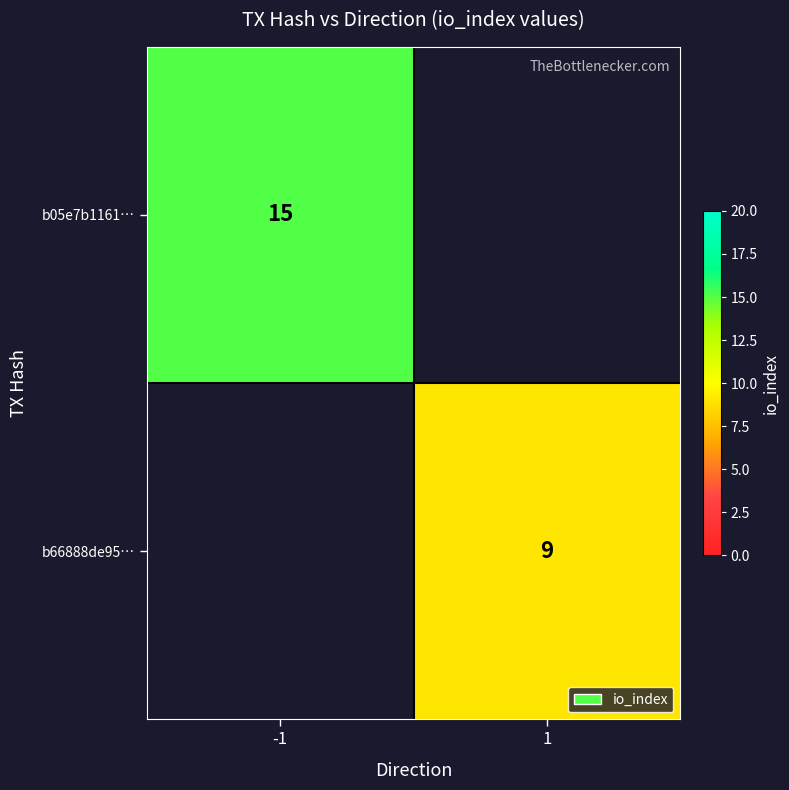

Is the value of b66888de95… at 1 greater than the value of b05e7b1161… at -1?

No